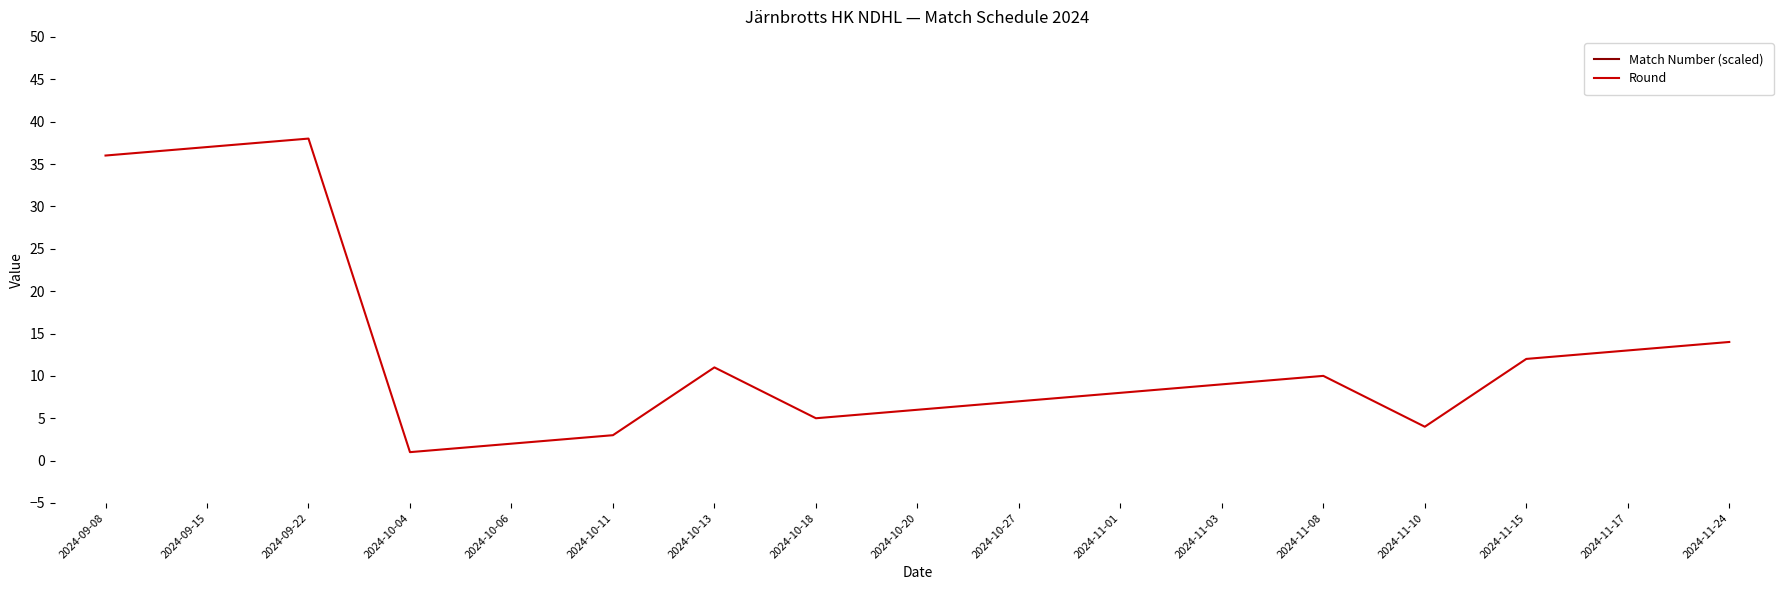

What value does the Round series have at 2024-10-06?

2